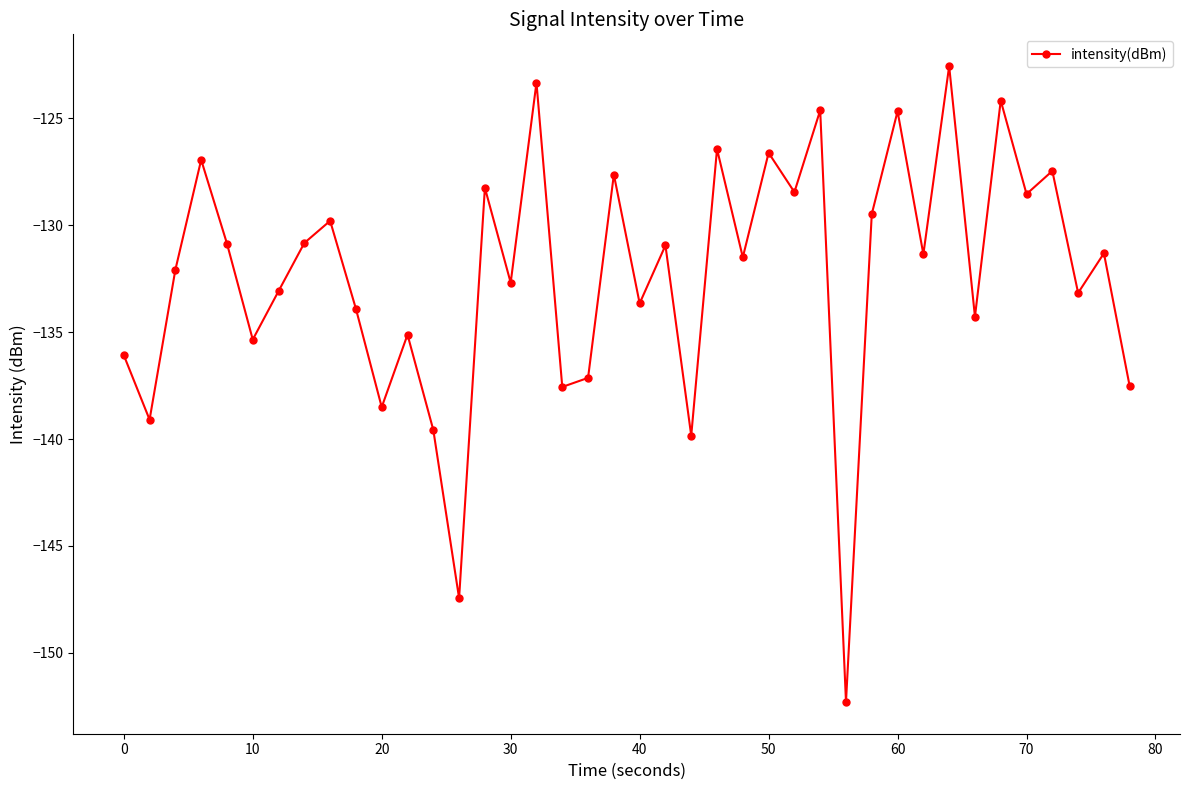

How many distinct data groups are displayed?

1